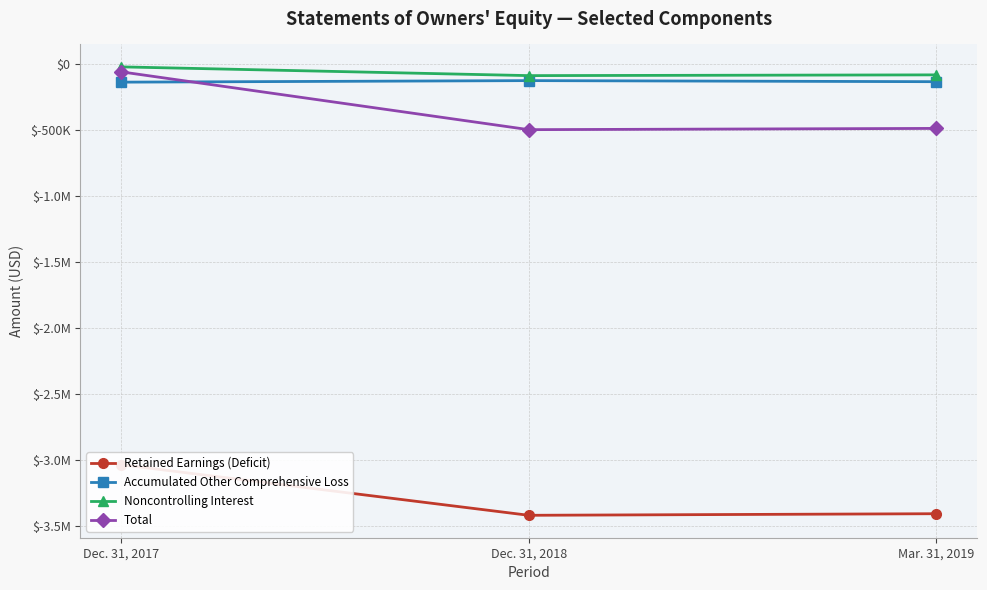

The Accumulated Other Comprehensive Loss series shows -137666 at Dec. 31, 2017. True or false?

True